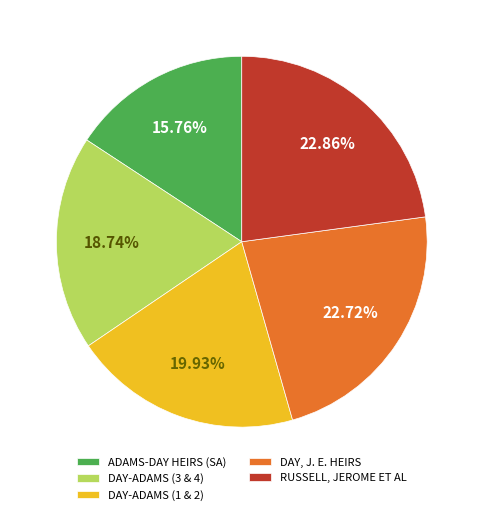

To the nearest percent, what is the average slice percentage?

20%